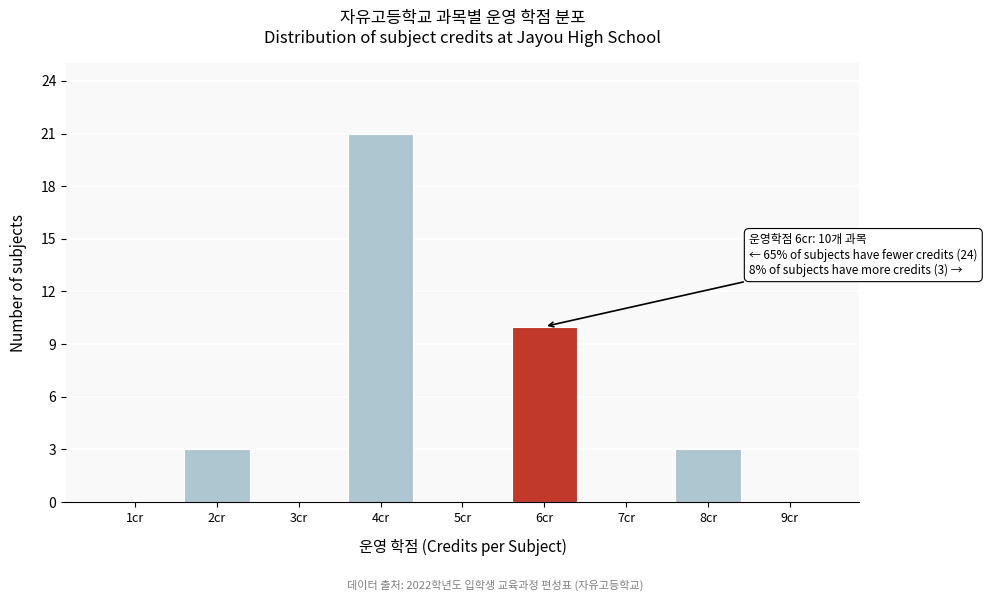

Reading left to right, extract all data points from this chart.

1cr=0	2cr=3	3cr=0	4cr=21	5cr=0	6cr=10	7cr=0	8cr=3	9cr=0